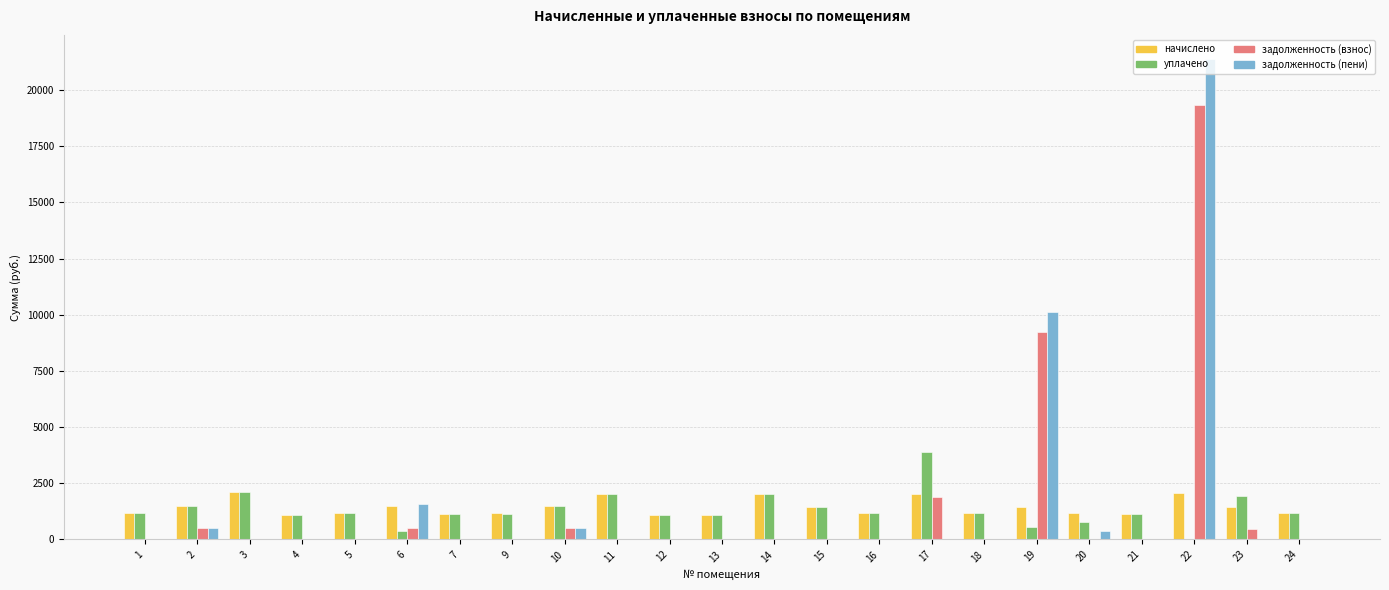

Between 14 and 17, which series saw the biggest shift?

задолженность (взнос)